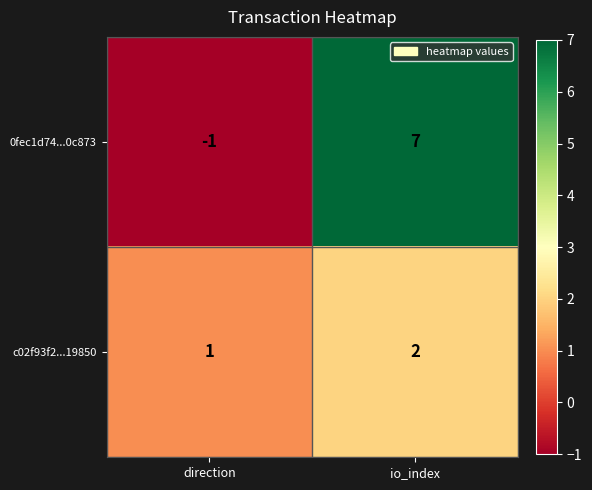

What is the difference between the maximum and minimum values in the 0fec1d74...0c873 series?

8